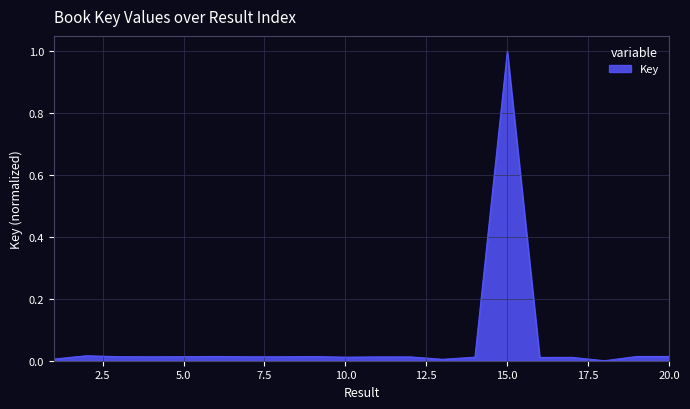

What is the difference between the maximum and minimum values?

1.0